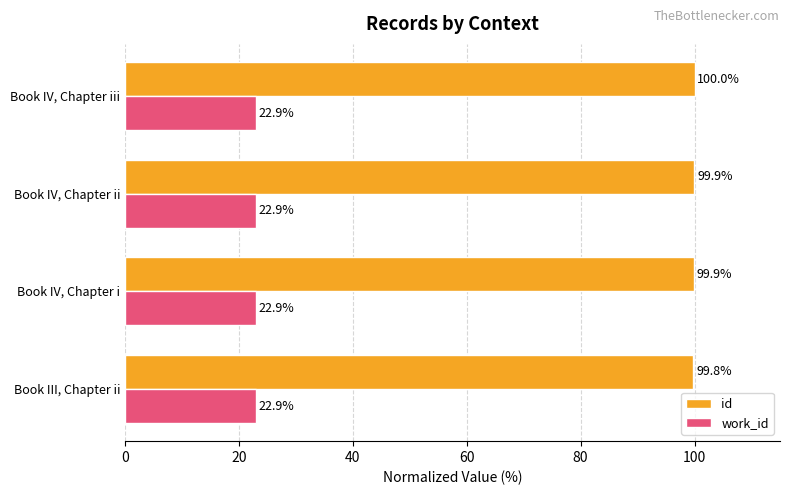

Between Book III, Chapter ii and Book IV, Chapter i, which series saw the biggest shift?

id